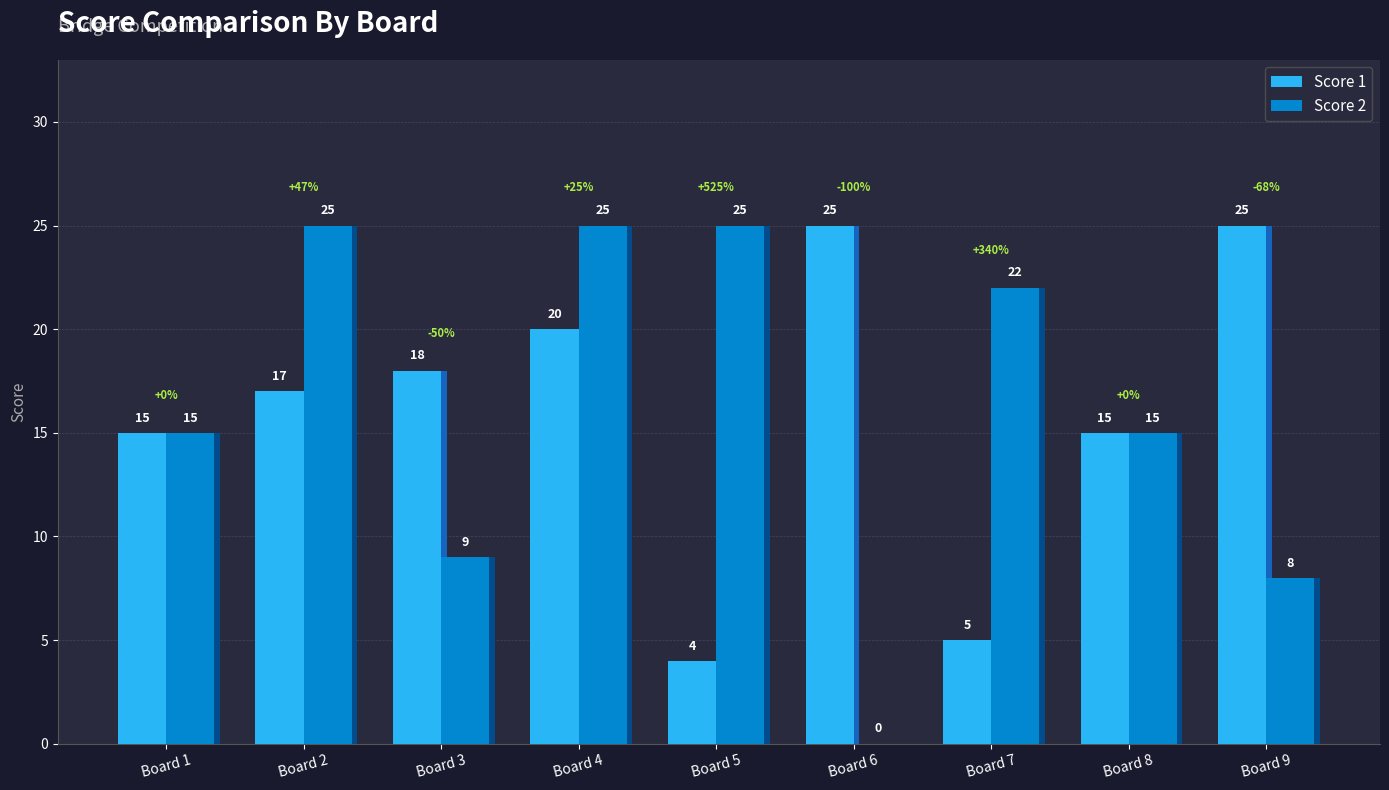

Are the bars horizontal?

No